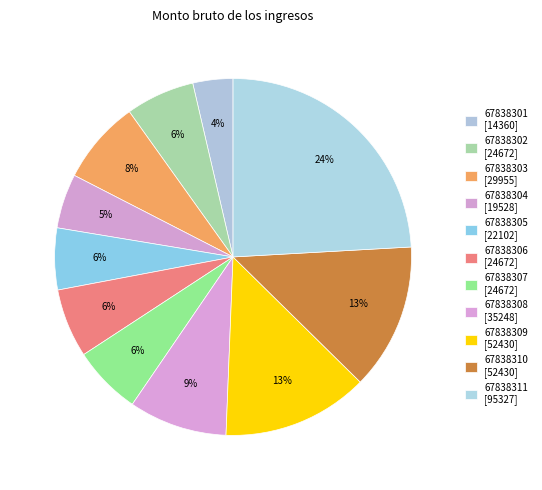

Count the number of slices in the pie.

11